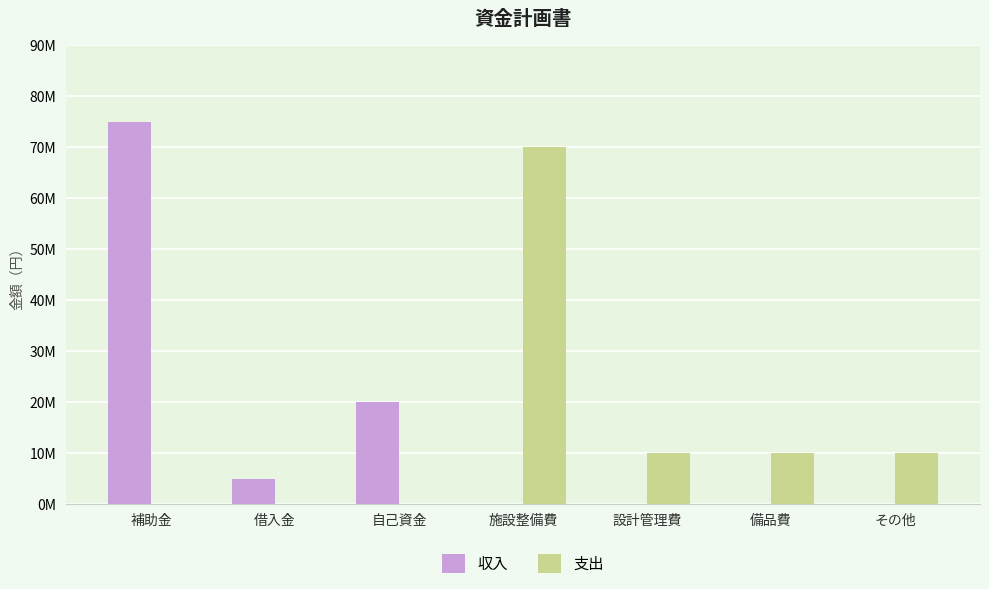

Does the chart contain stacked bars?

No